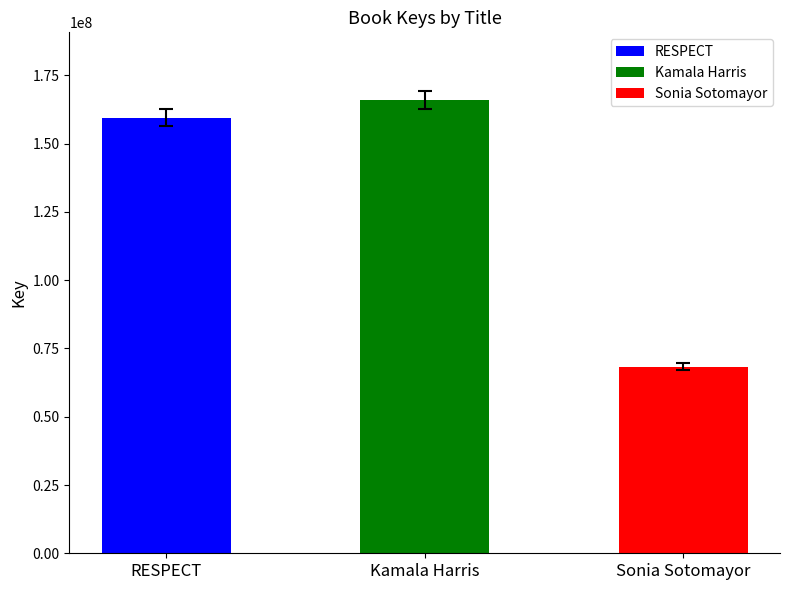

What is the value of the 3rd bar from the left?

68333824